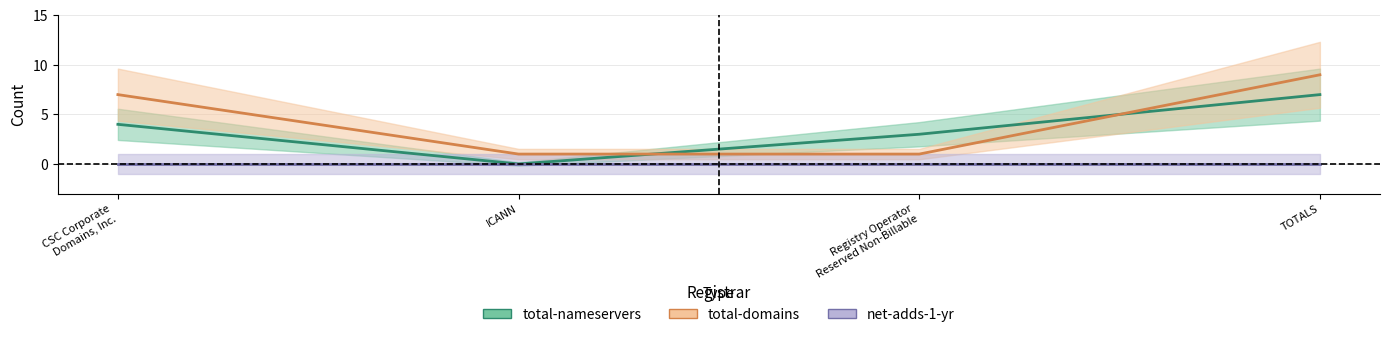

Which series has the largest range (max minus min)?

total-domains